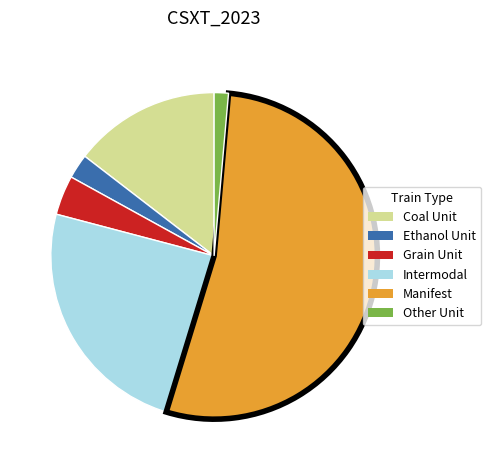

Does any single category account for the majority?

Yes